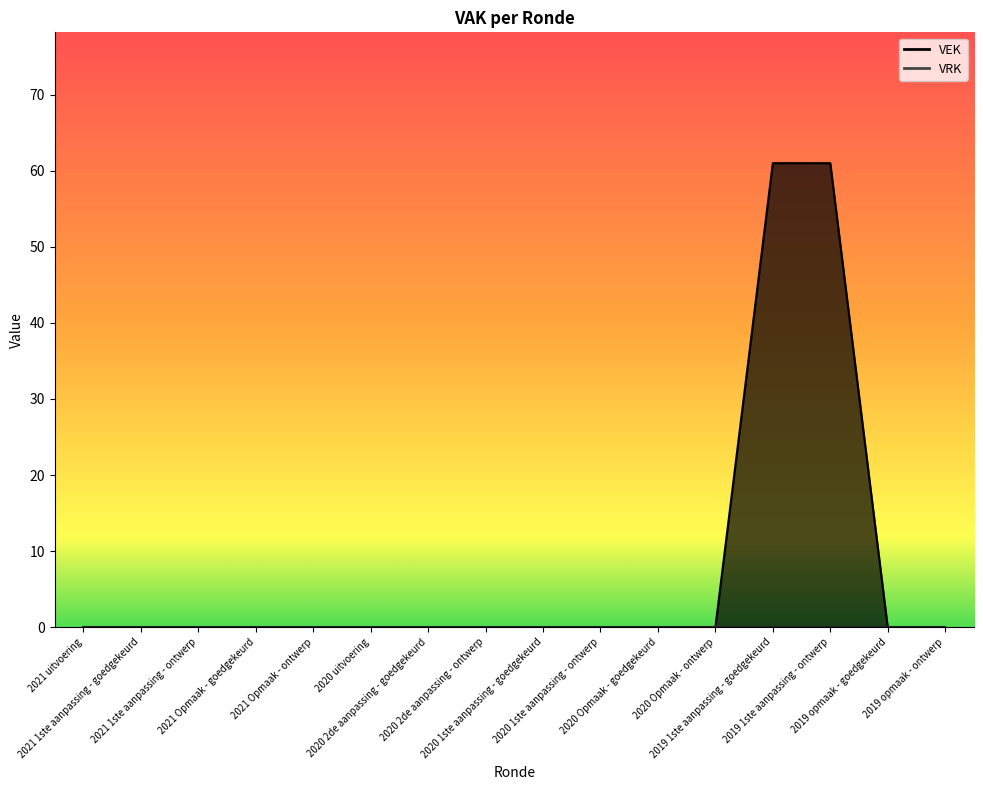

True or false: the data shows 0 at 2021 1ste aanpassing - ontwerp.

True